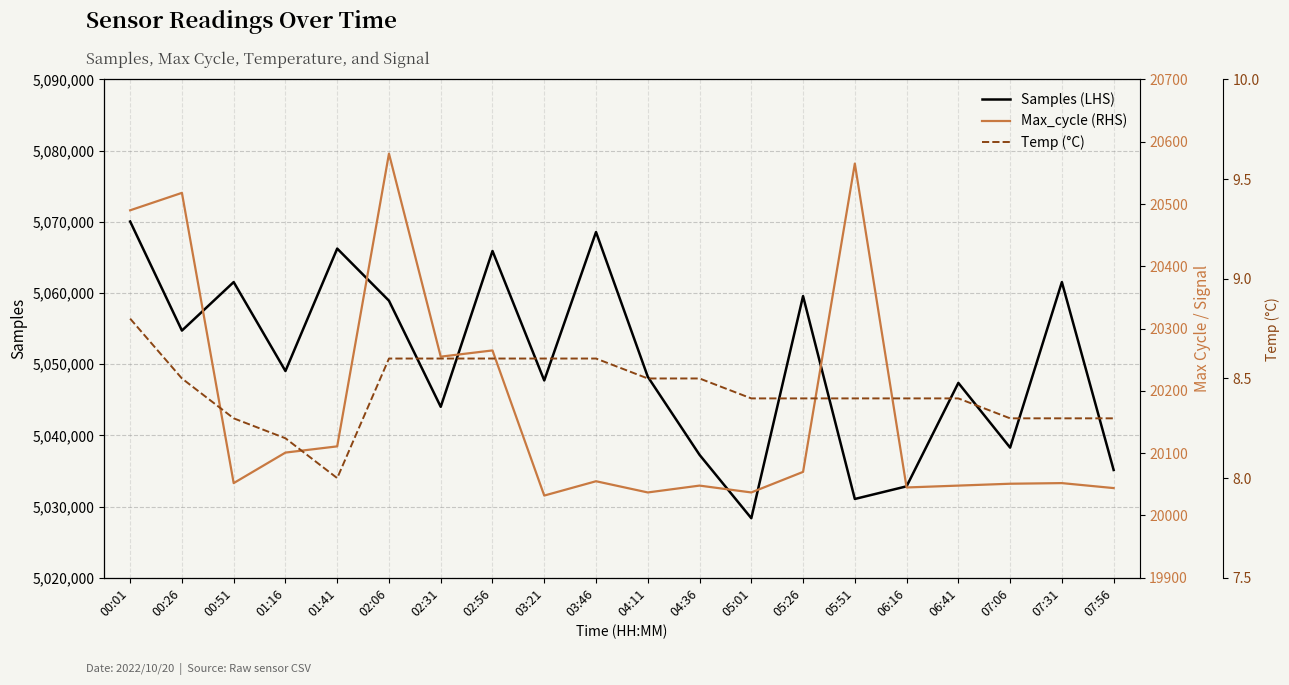

Which series has the largest total across all categories?

Samples (LHS)